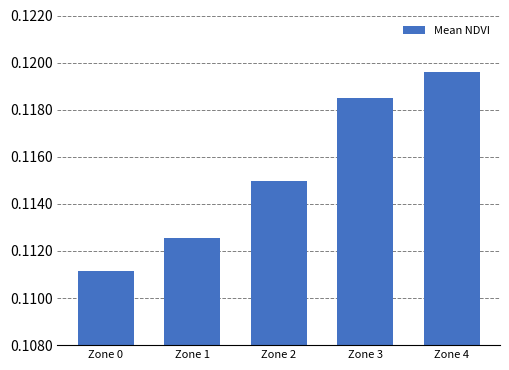

Where is the data nearest to the value 0?

Zone 0